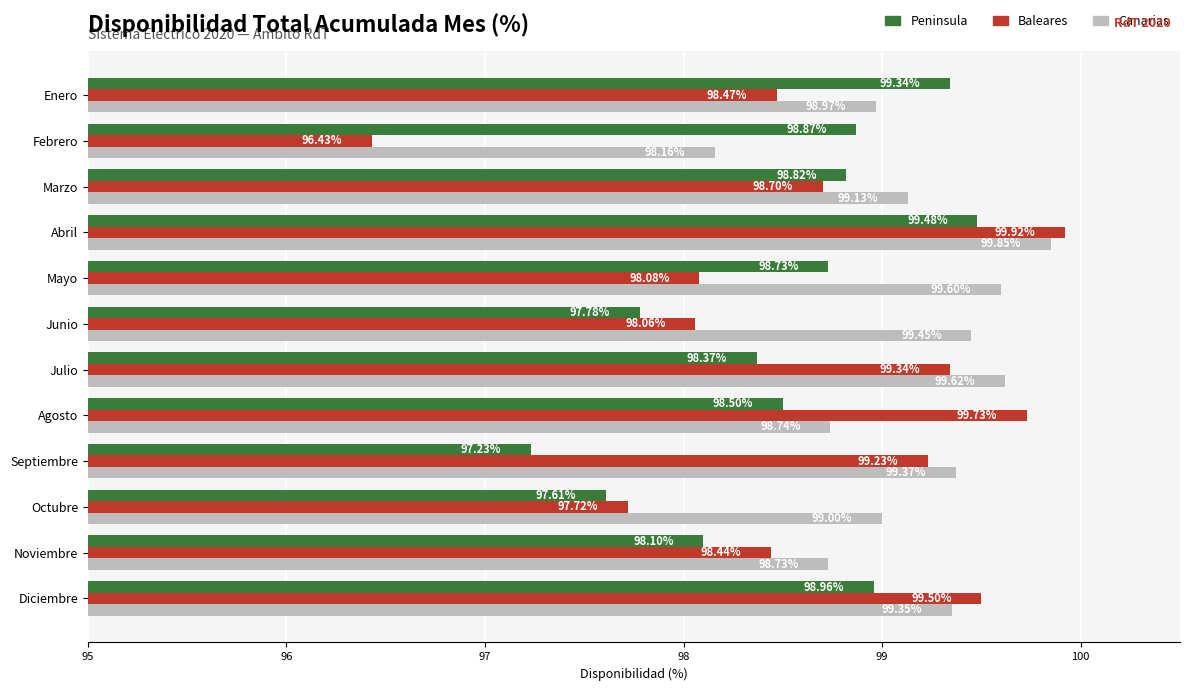

Which series has the largest total across all categories?

Canarias